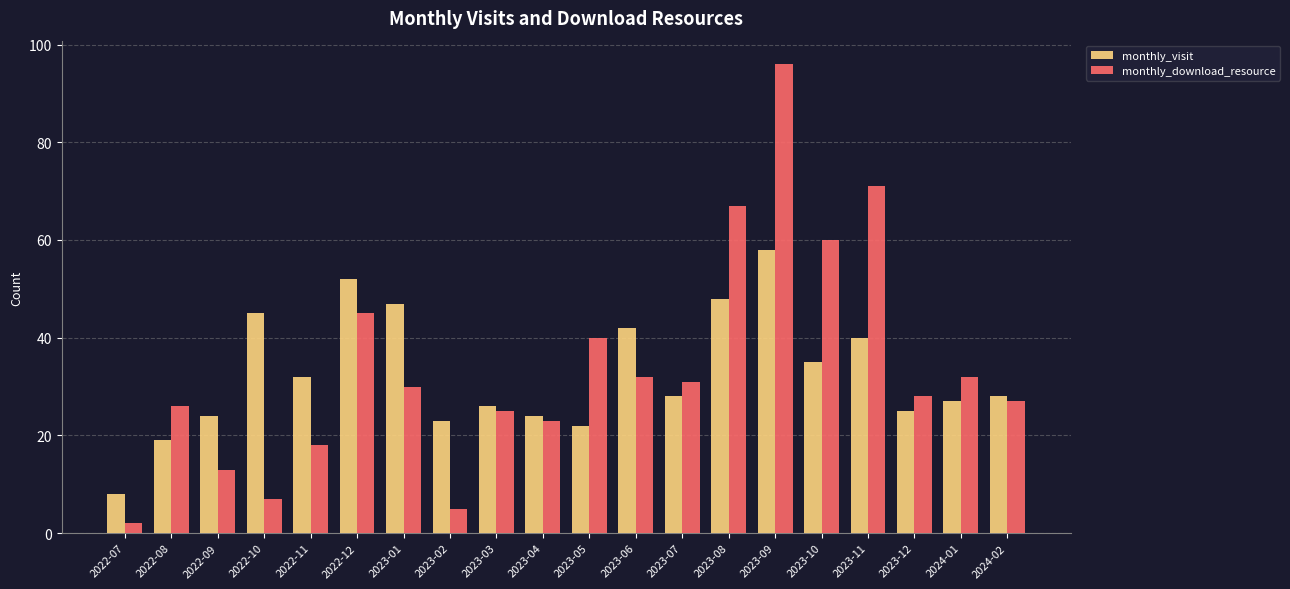

At 2023-06, list the series in order from largest to smallest.

monthly_visit, monthly_download_resource